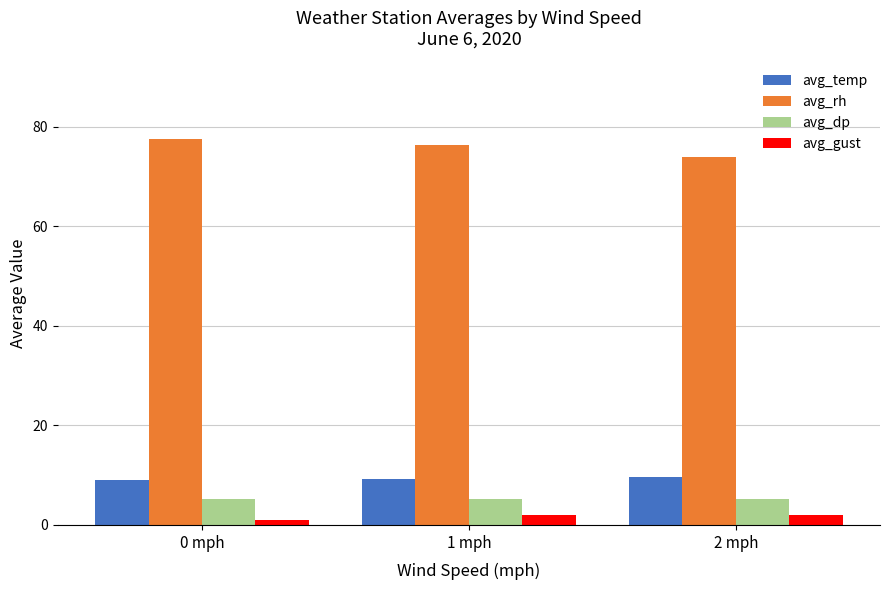

What is the total value across all series at 2 mph?

91.0